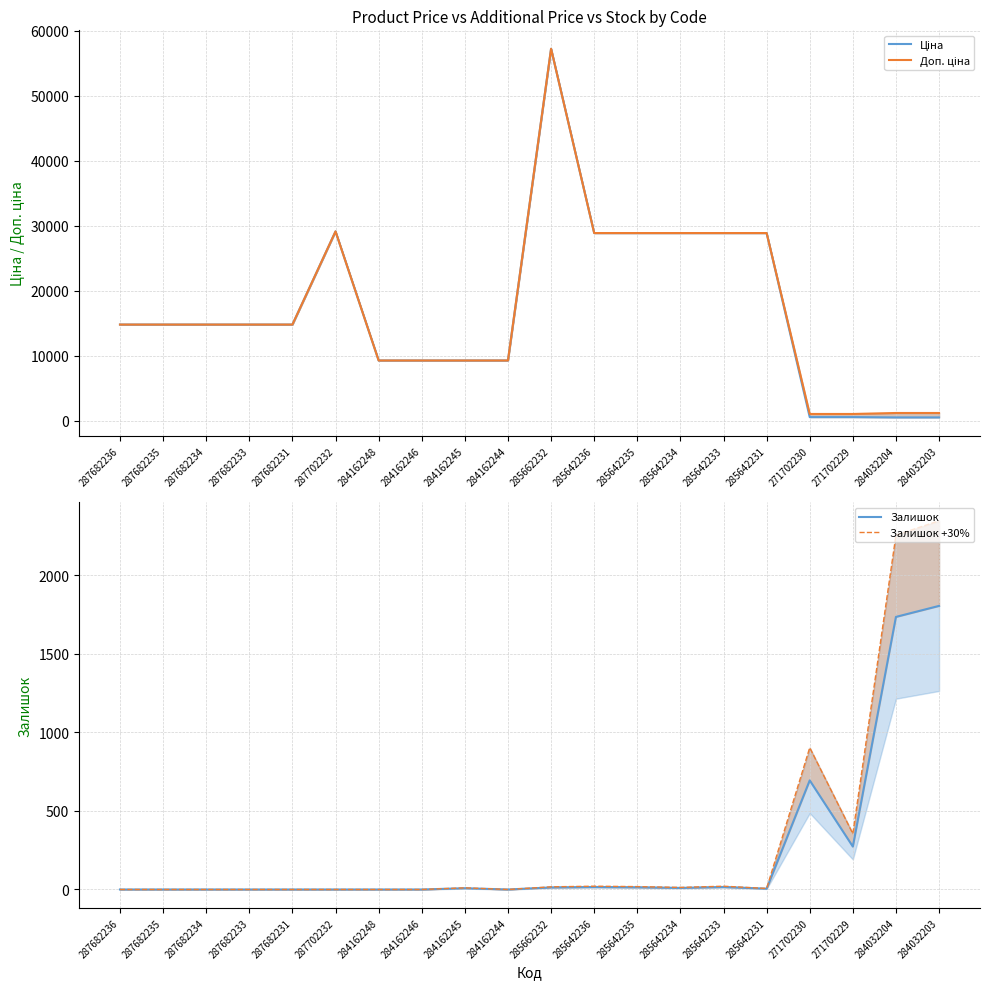

What is the difference between the highest and lowest values at 285642234?

28891.7